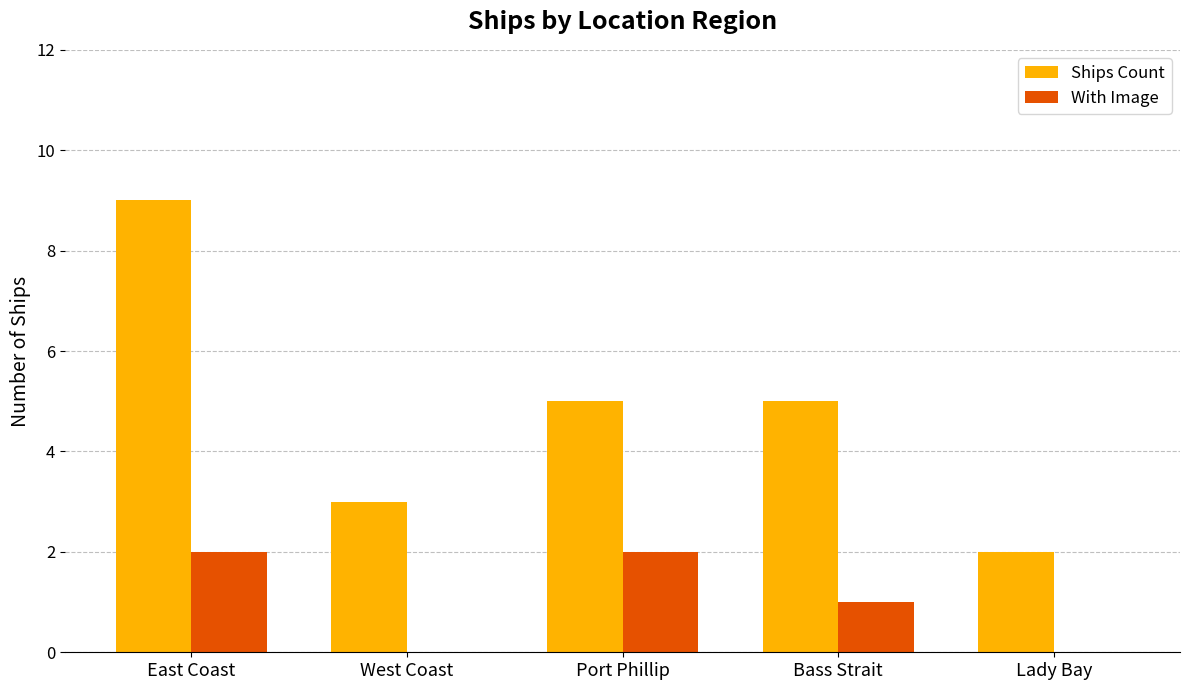

The value of Ships Count at Bass Strait is 8. True or false?

False